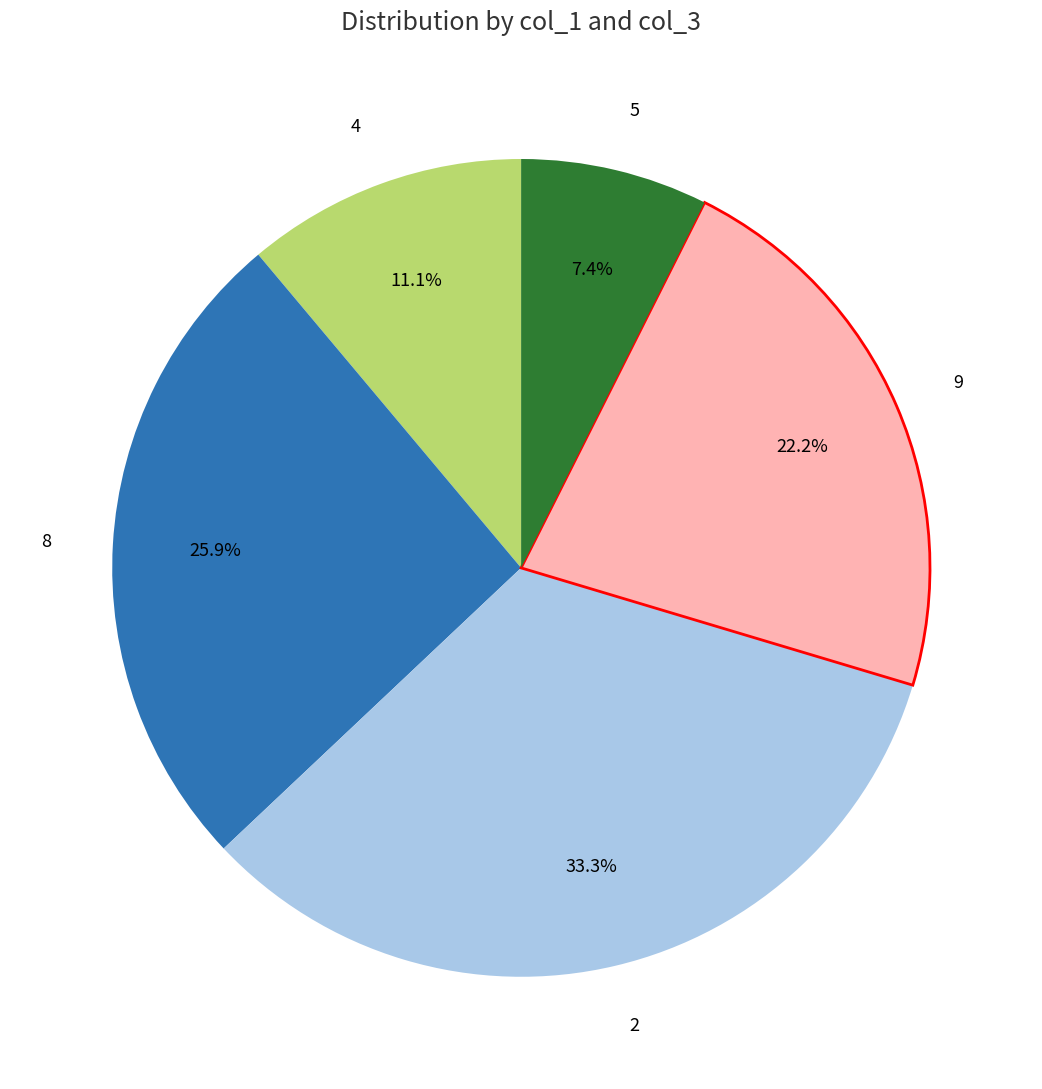

Rank the categories by value from lowest to highest.

5, 4, 9, 8, 2